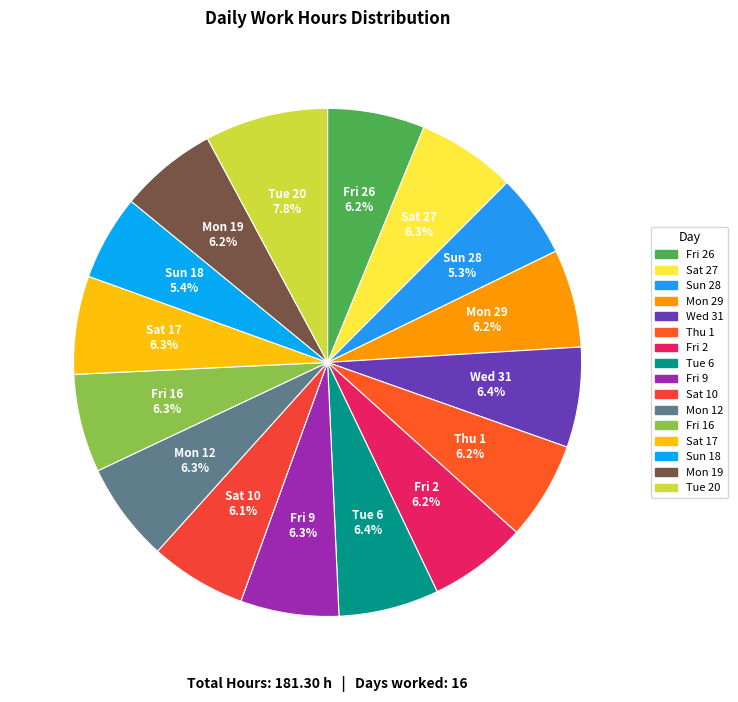

How many segments does this pie chart have?

16